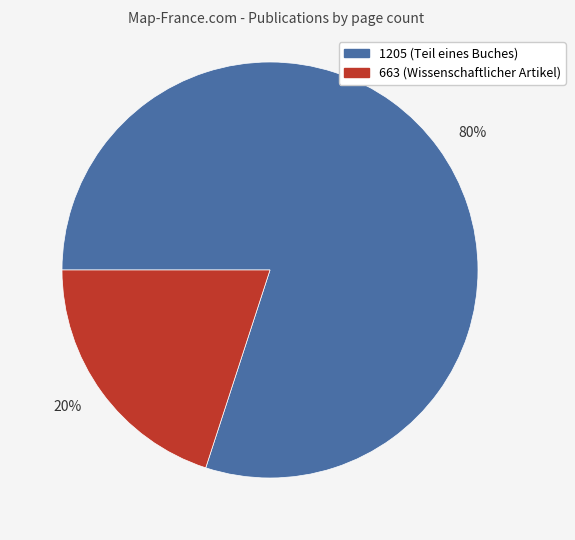

Which slice is the smallest?

20%